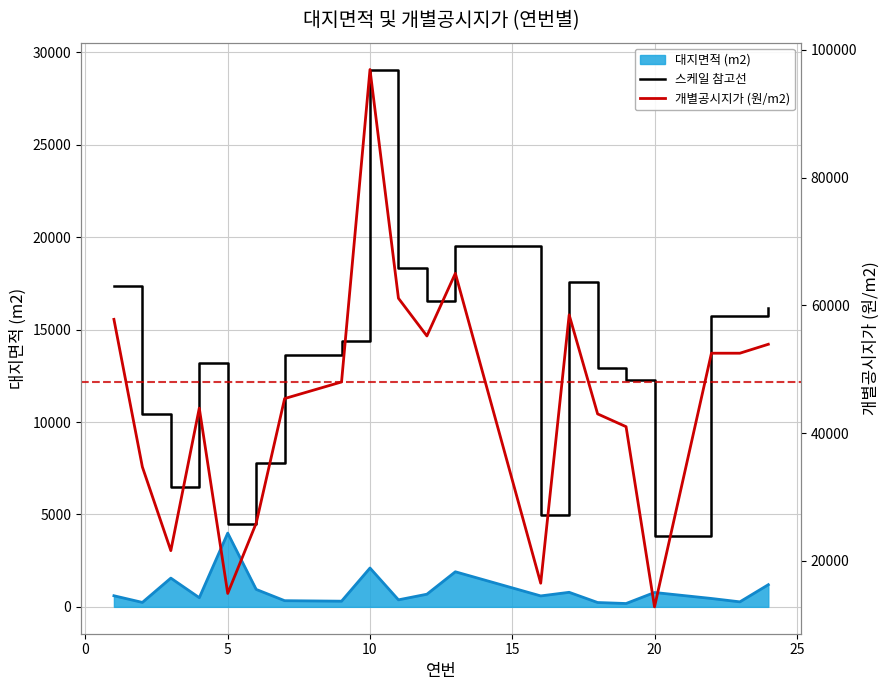

True or false: 스케일 참고선 and 개별공시지가 (원/m2) cross at least once.

False